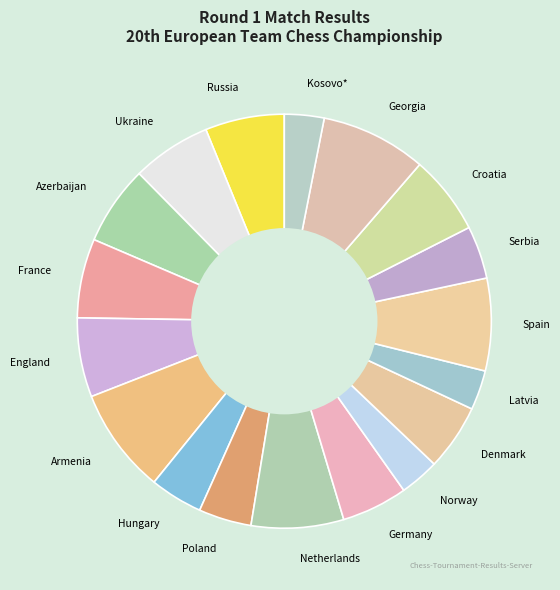

Does any single category account for the majority?

No